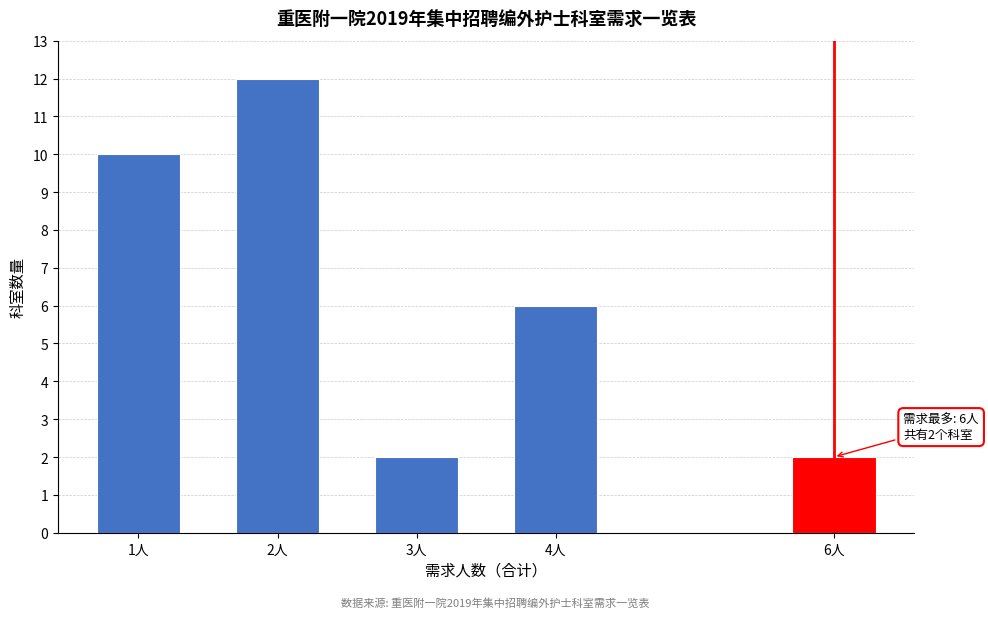

Reading left to right, transcribe all the data shown in this chart.

10	12	2	6	2